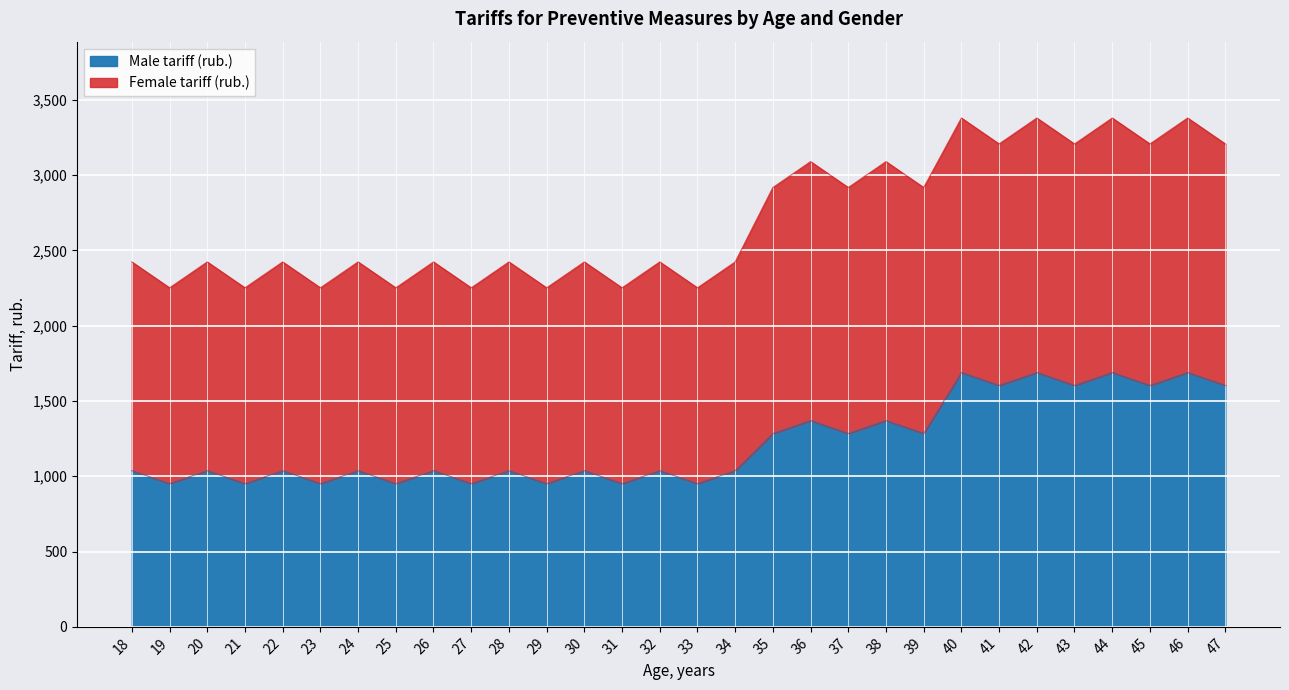

Which has a higher value, 43 or 22?

43